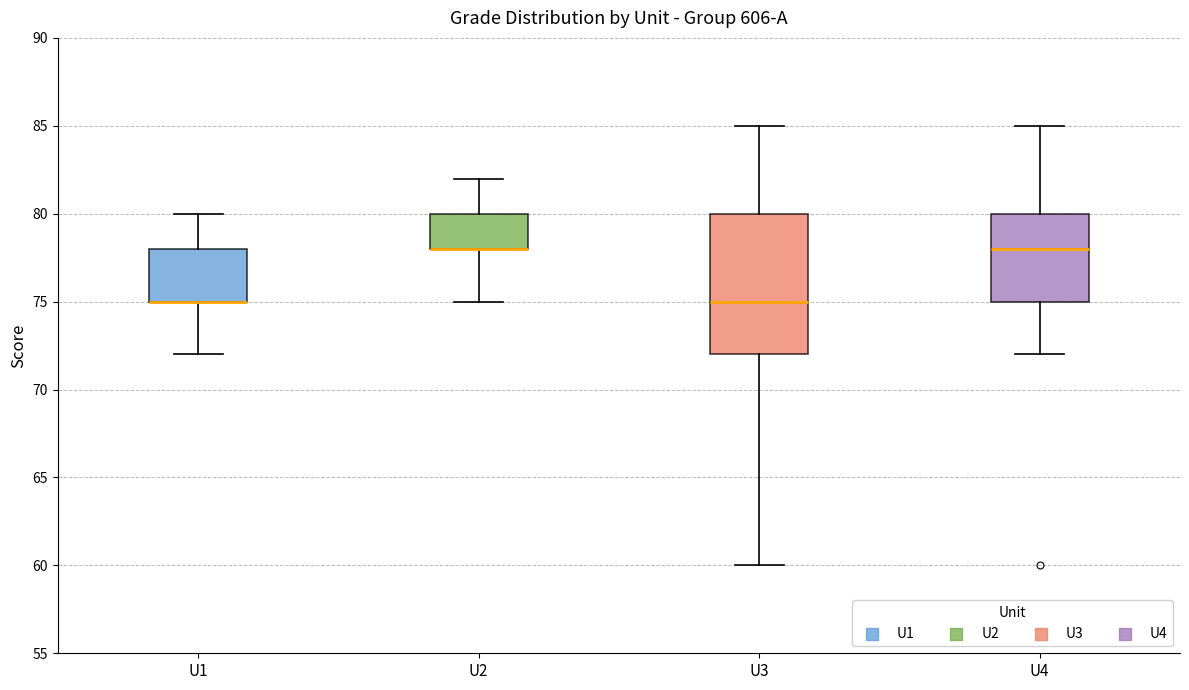

Reading left to right, read every box against the y-axis: the position of its median line, the range the box covers, and the ends of its whiskers. The values are not printed on the chart, so give them approximately, as read against the axis.

U1: median 75 (drawn on the box's lower edge), box 75 to 78, whiskers 72 to 80
U2: median 78 (drawn on the box's lower edge), box 78 to 80, whiskers 75 to 82
U3: median 75, box 72 to 80, whiskers 60 to 85
U4: median 78, box 75 to 80, whiskers 72 to 85